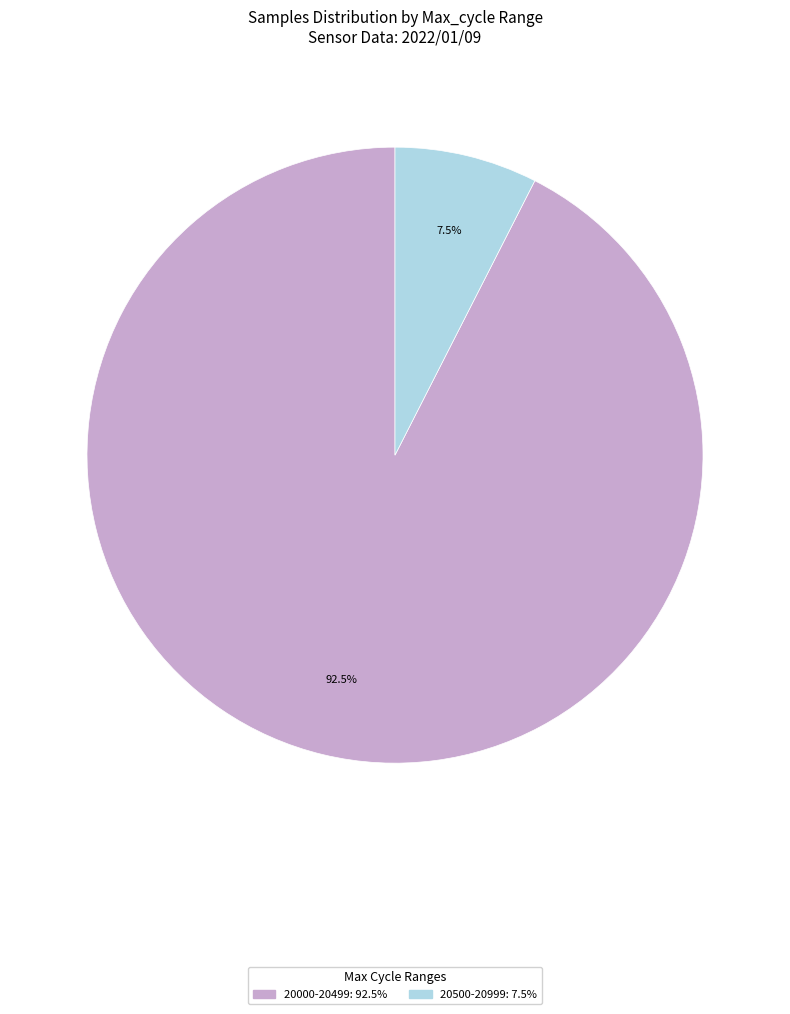

Rank the categories by value from lowest to highest.

20500-20999: 7.5%, 20000-20499: 92.5%